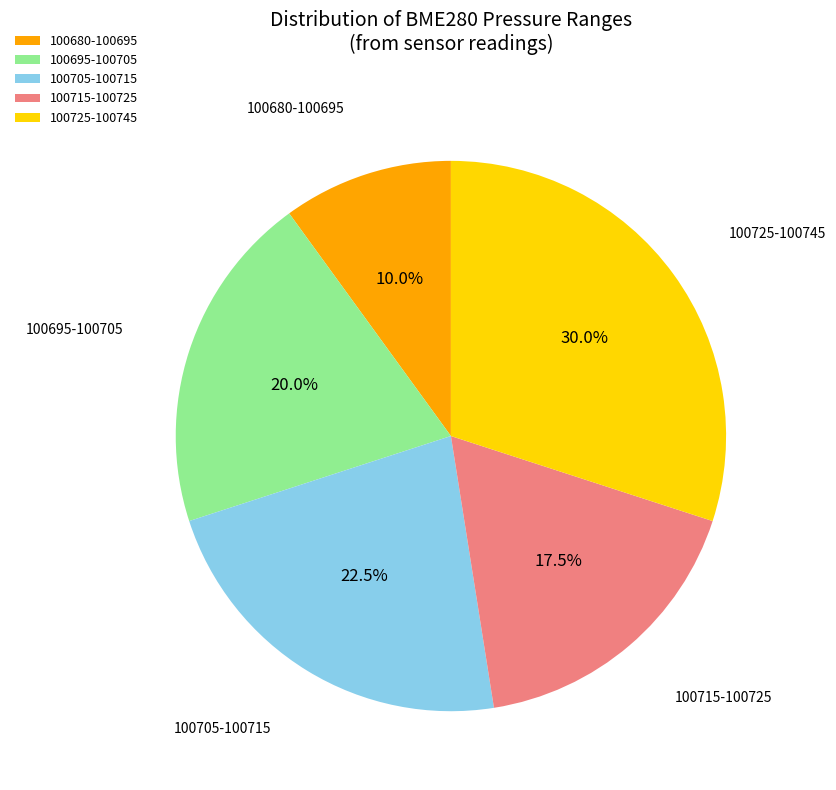

How many slices are in this pie chart?

5